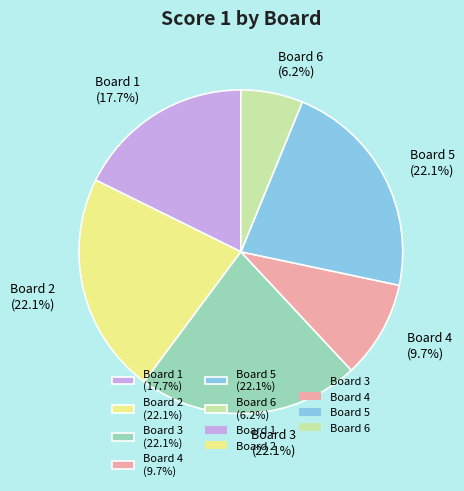

How much of the chart is everything except Board 1 (17.7%)?

82.3%